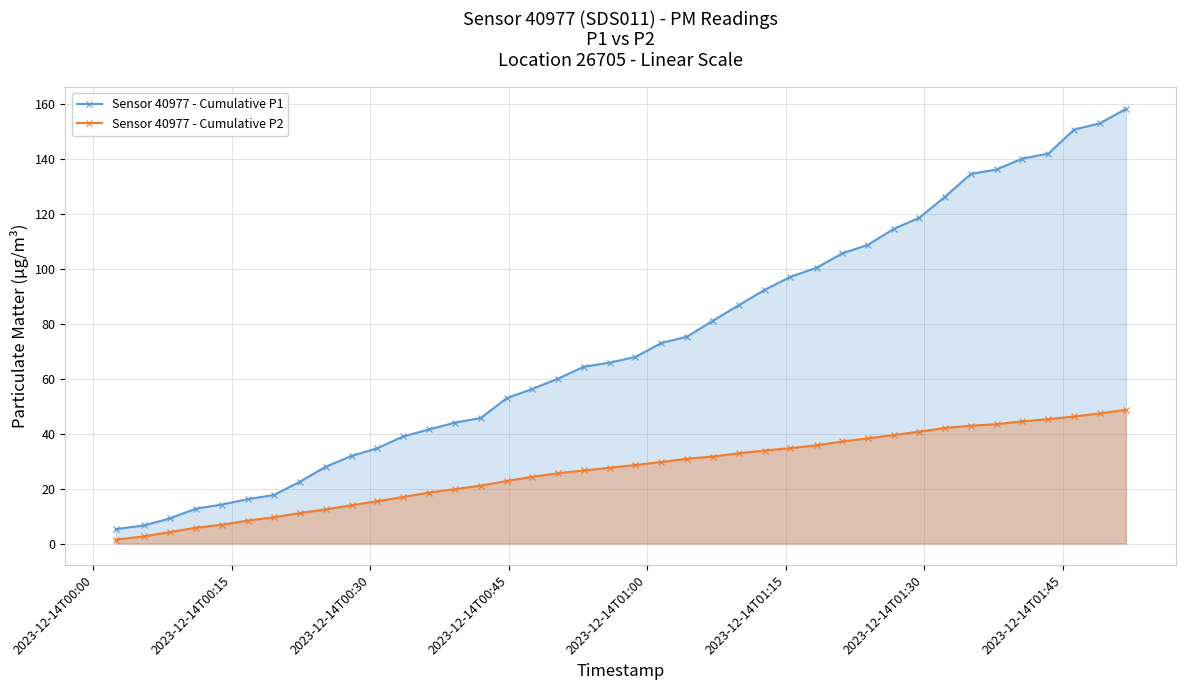

List the series in order of their overall mean, highest first.

Sensor 40977 - Cumulative P1, Sensor 40977 - Cumulative P2